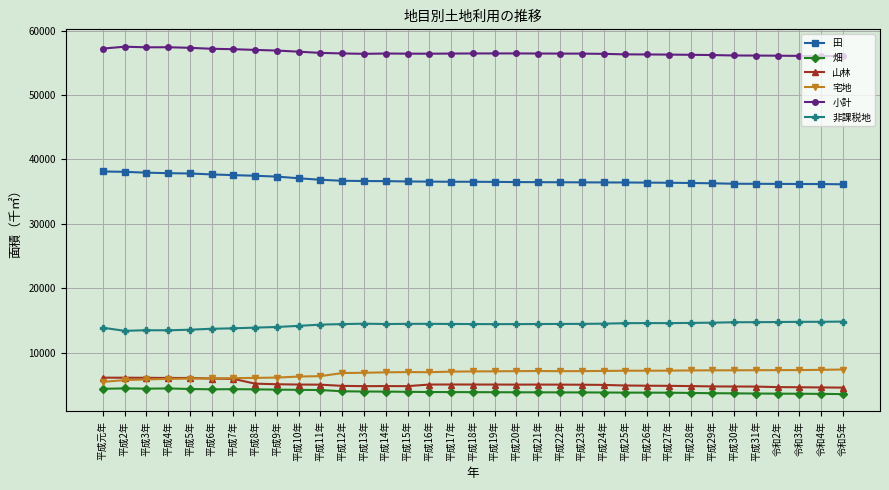

Rank the series at 平成24年 from highest to lowest value.

小計, 田, 非課税地, 宅地, 山林, 畑